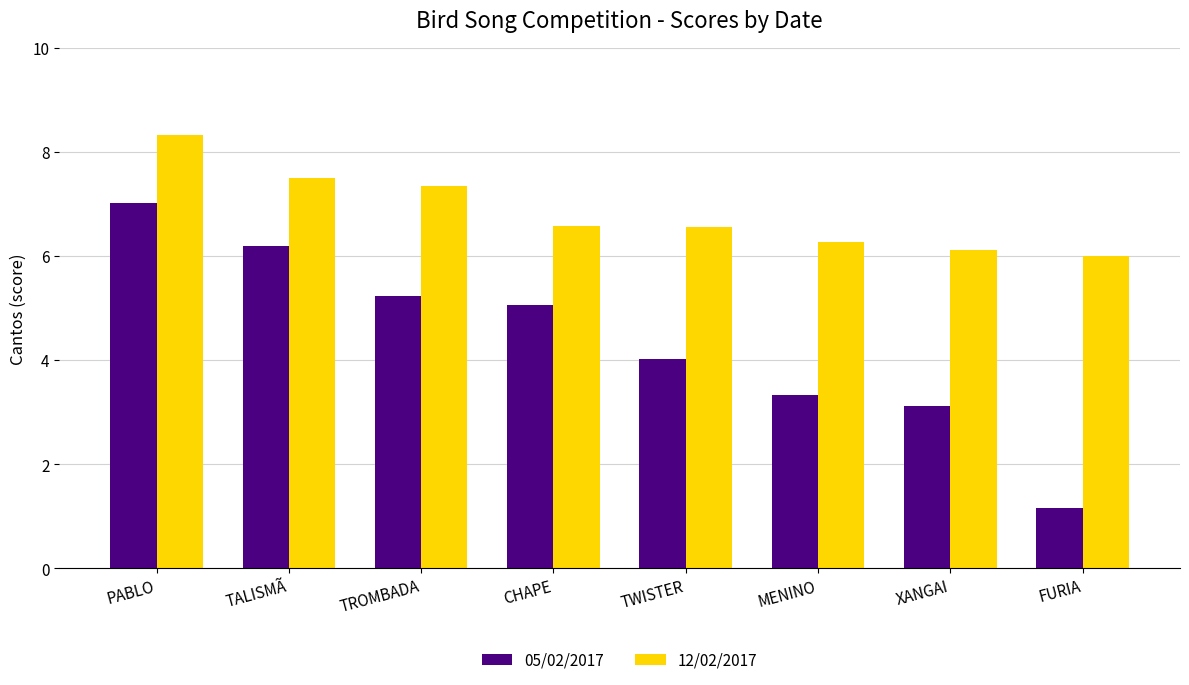

What is the sum of the 05/02/2017 values at XANGAI and CHAPE?

8.2